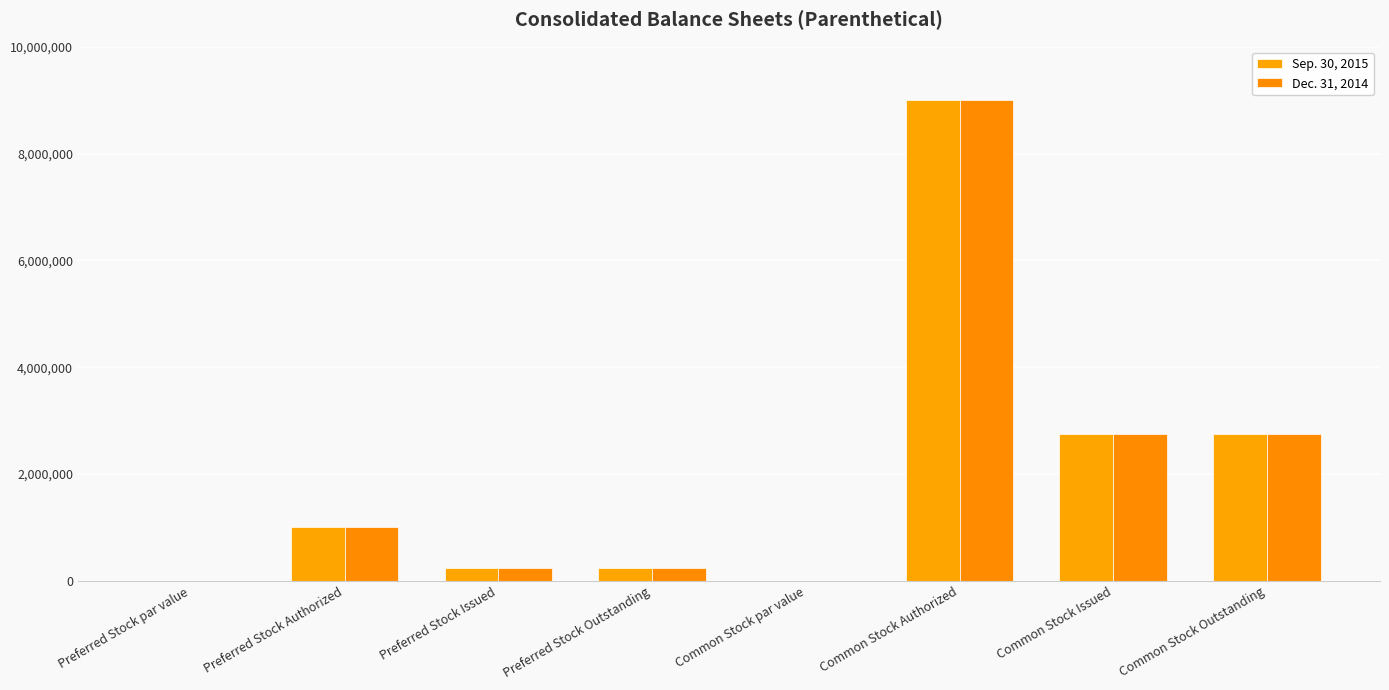

Are the bars horizontal?

No